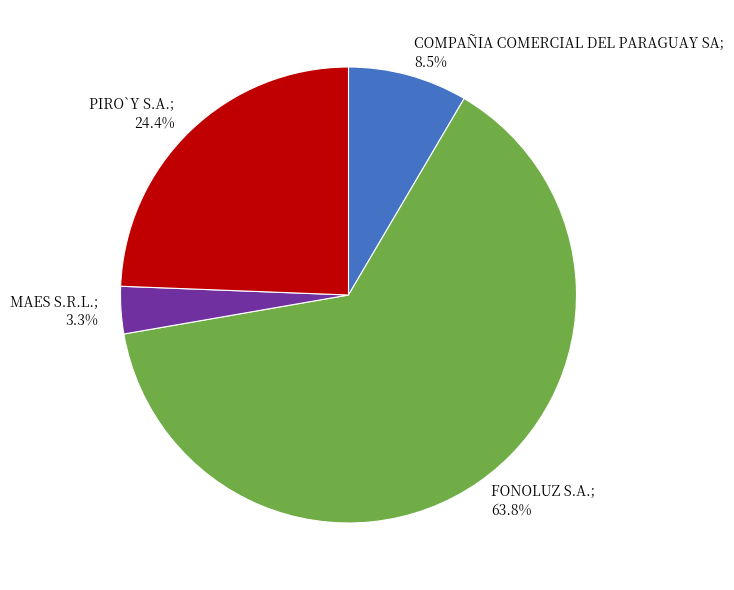

What portion of the pie excludes COMPAÑIA COMERCIAL DEL PARAGUAY SA?

91.5%